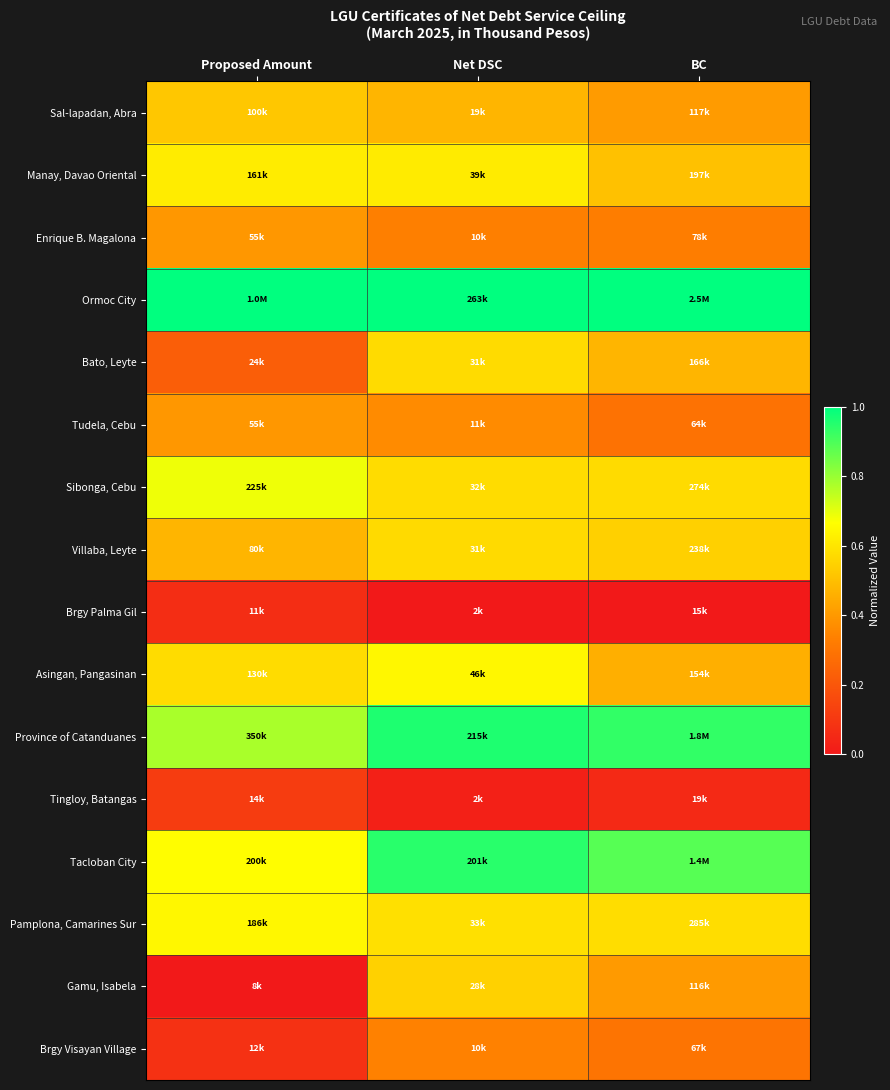

Which category has the highest value across all series?

Proposed Amount